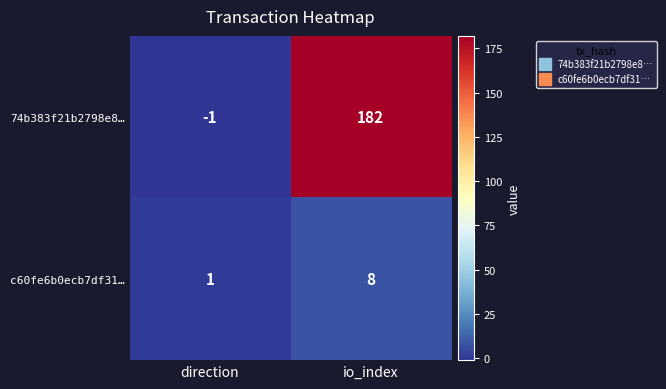

Rank the series by their average value, from lowest to highest.

c60fe6b0ecb7df31…, 74b383f21b2798e8…